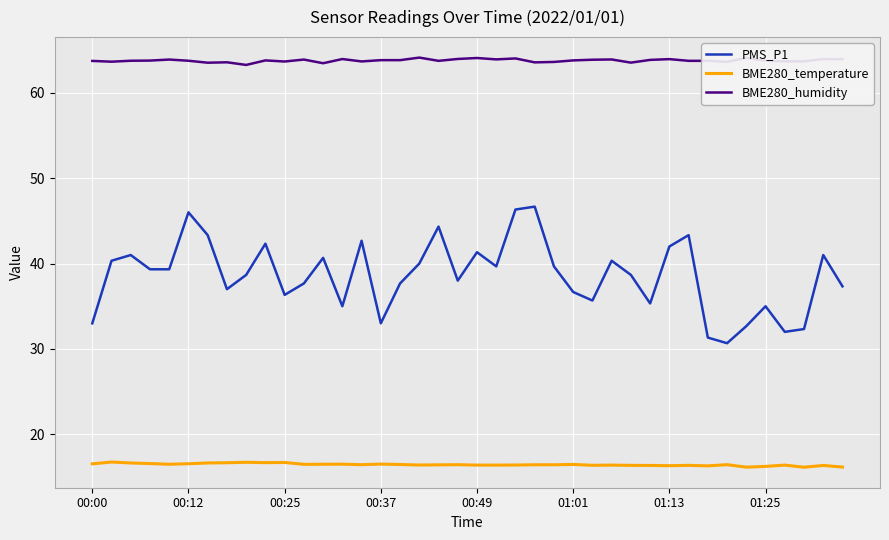

At how many categories does at least one series exceed 58?

40